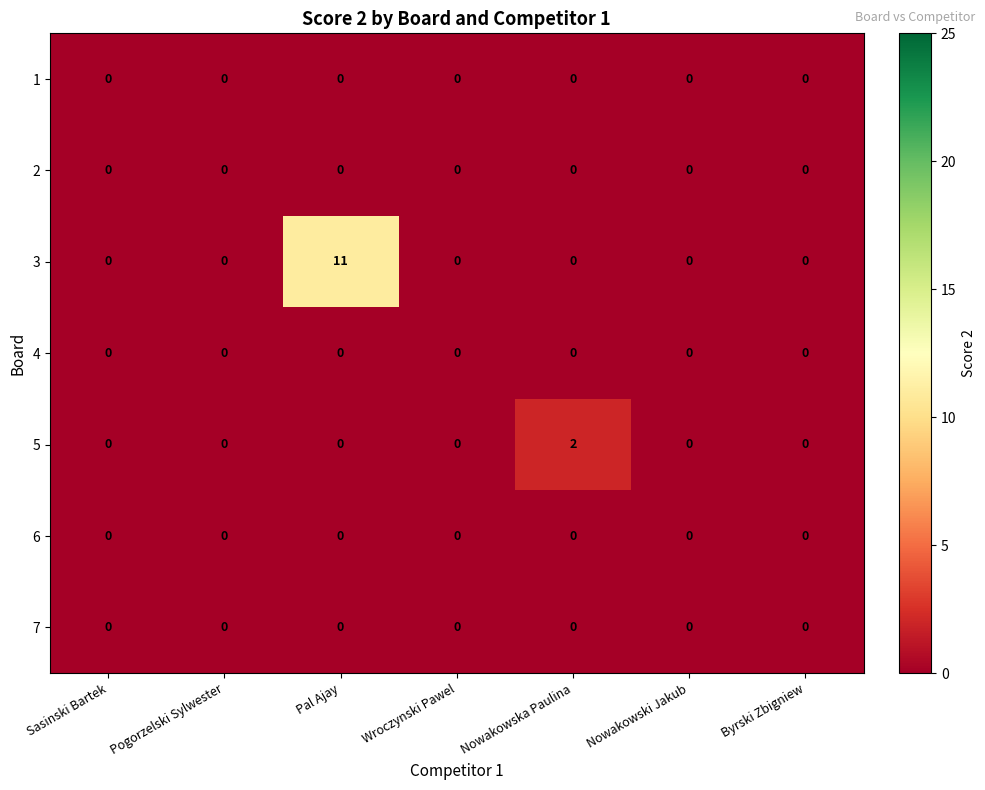

What is the total value across all series at Nowakowska Paulina?

2